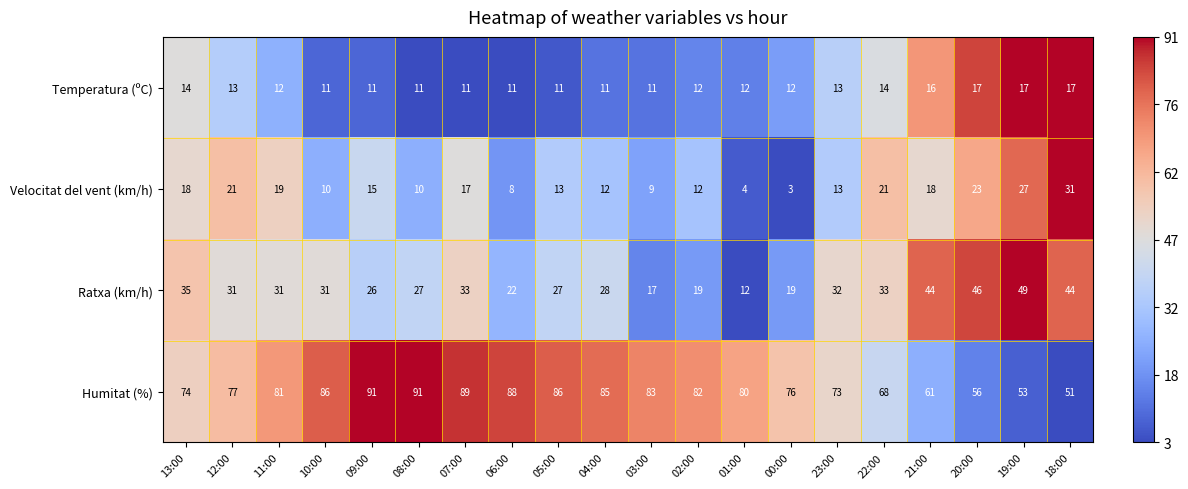

List the series in order of their peak value, lowest first.

Temperatura (ºC), Velocitat del vent (km/h), Ratxa (km/h), Humitat (%)